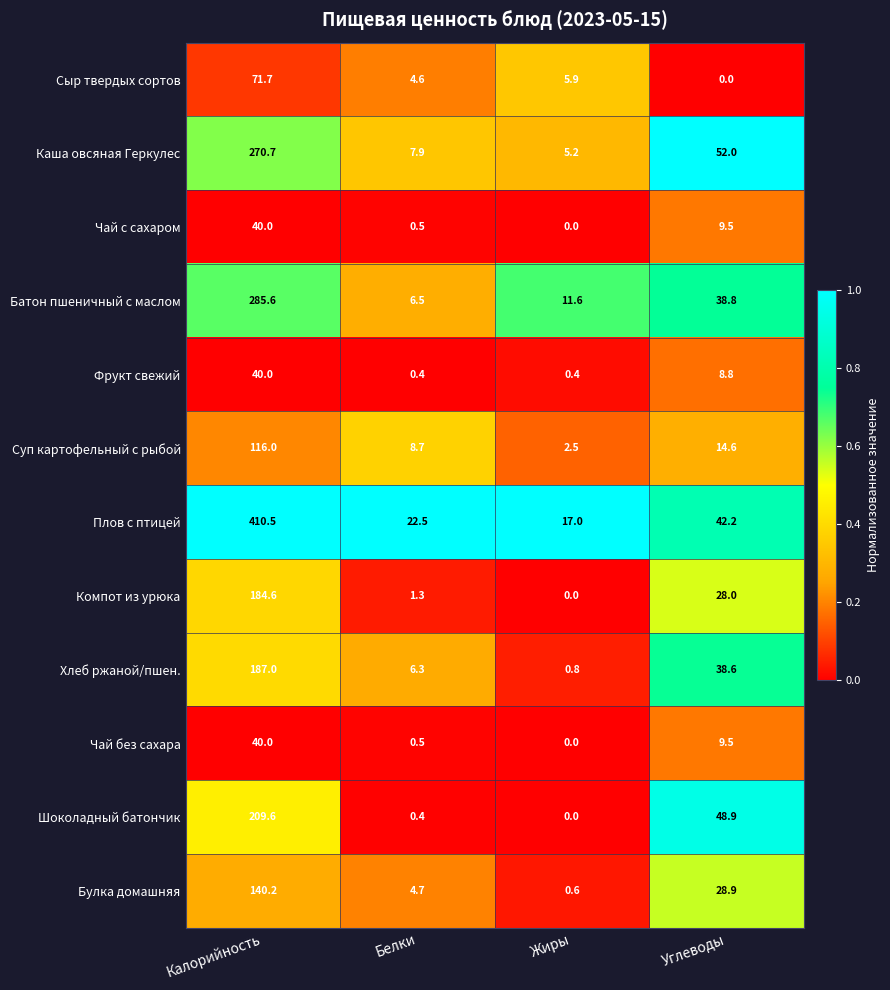

True or false: Каша овсяная Геркулес has a value of 52.0 at Углеводы.

True